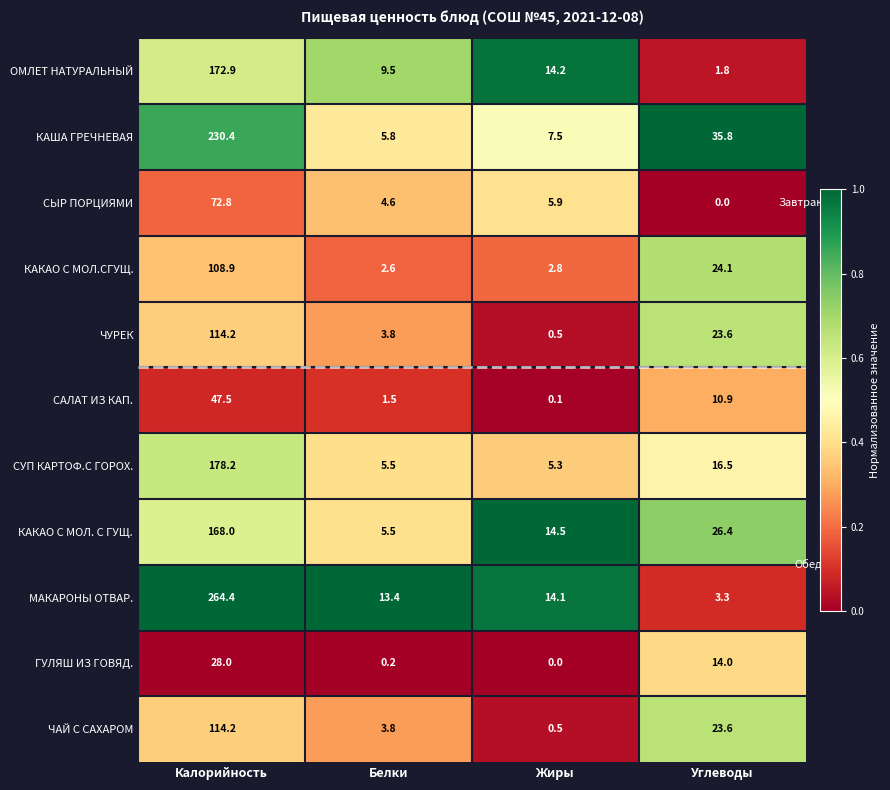

How many distinct data groups are displayed?

11